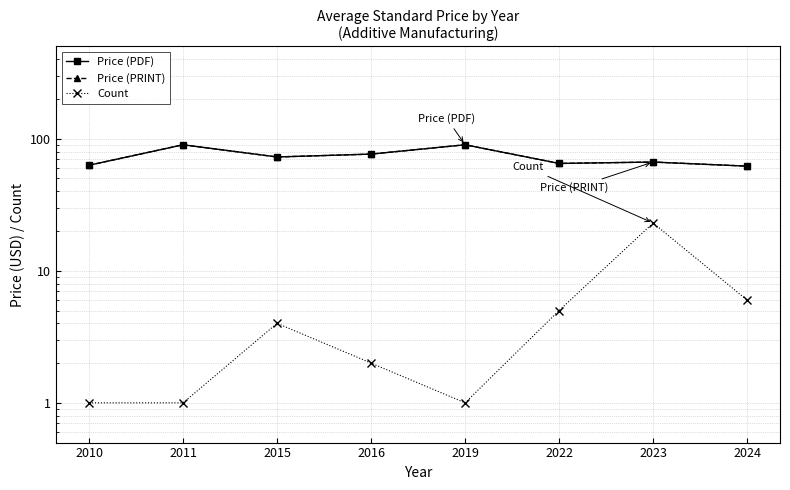

How many data points does each series have?

8